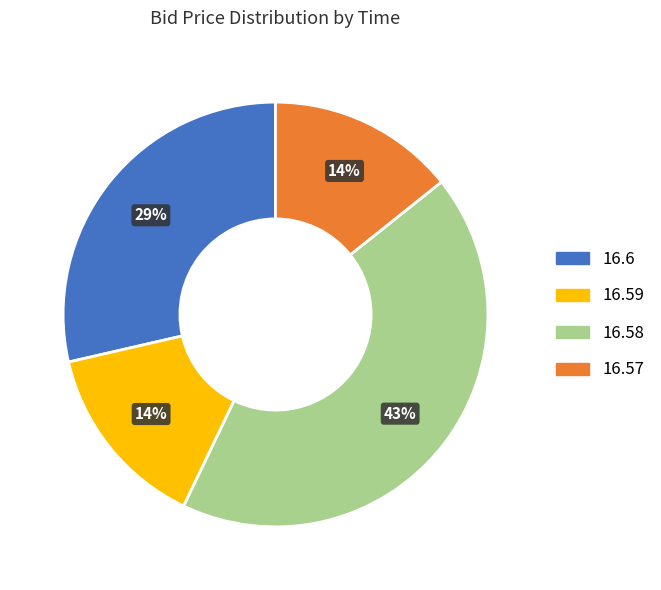

Does any single category account for the majority?

No